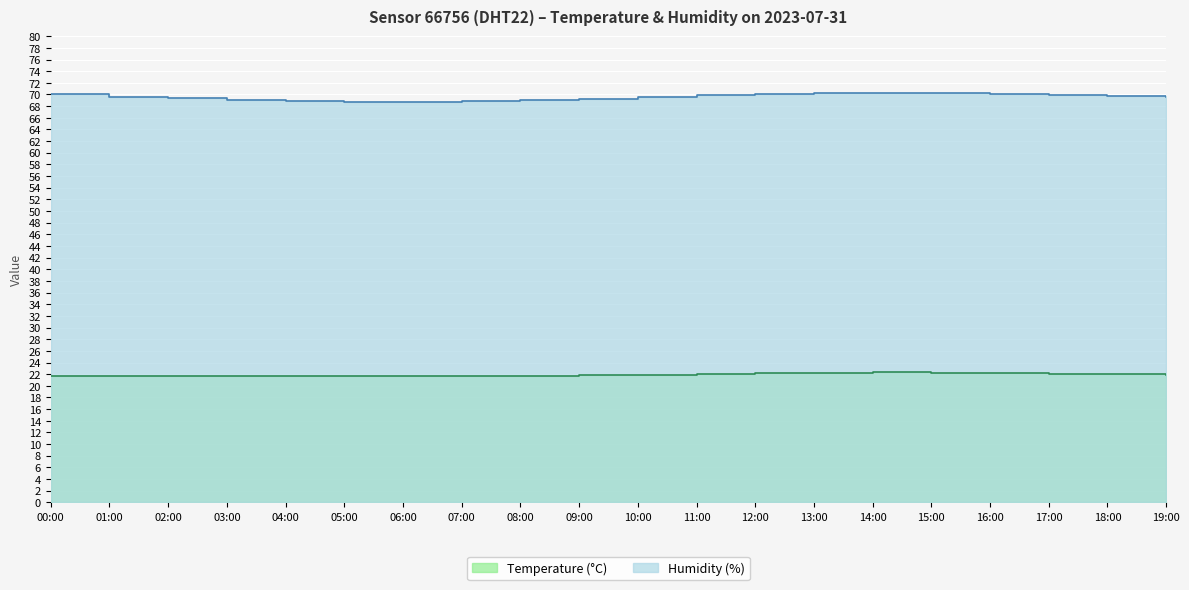

True or false: Humidity (%) has a value of 69.0 at 08:00.

True